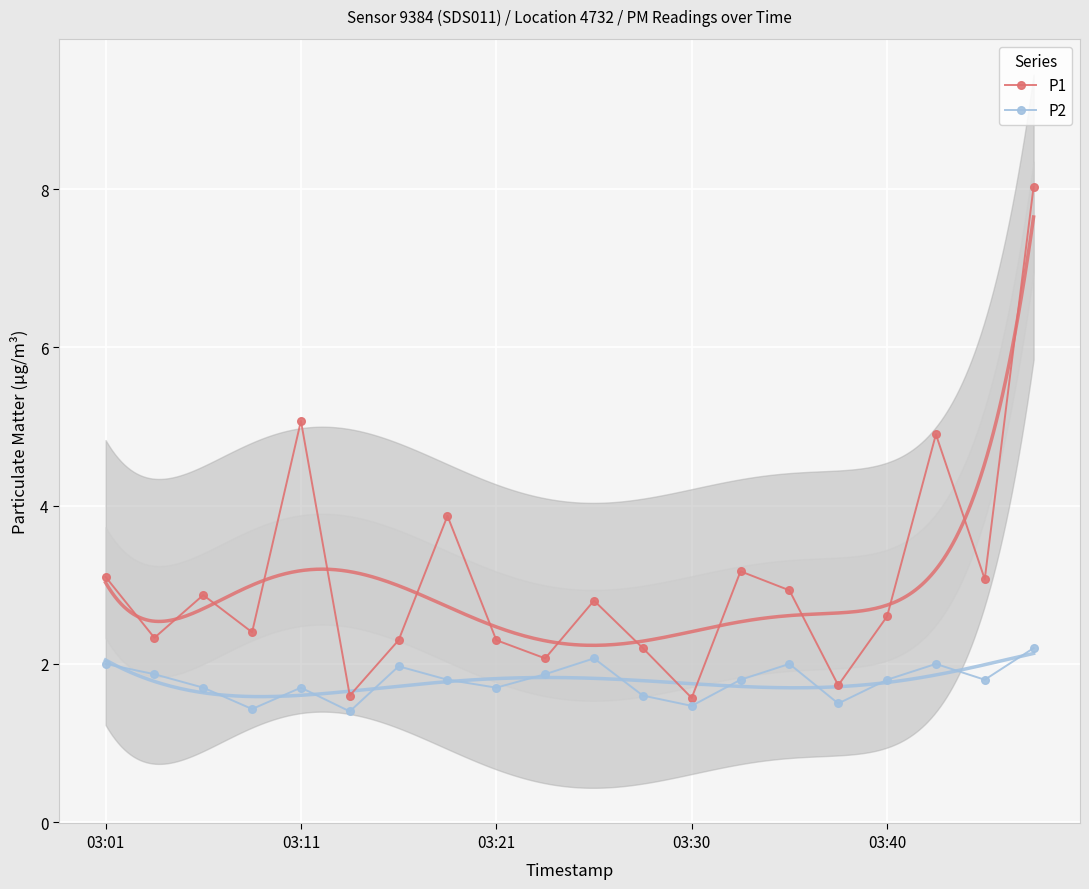

How many values in the P1 series exceed 2?

17